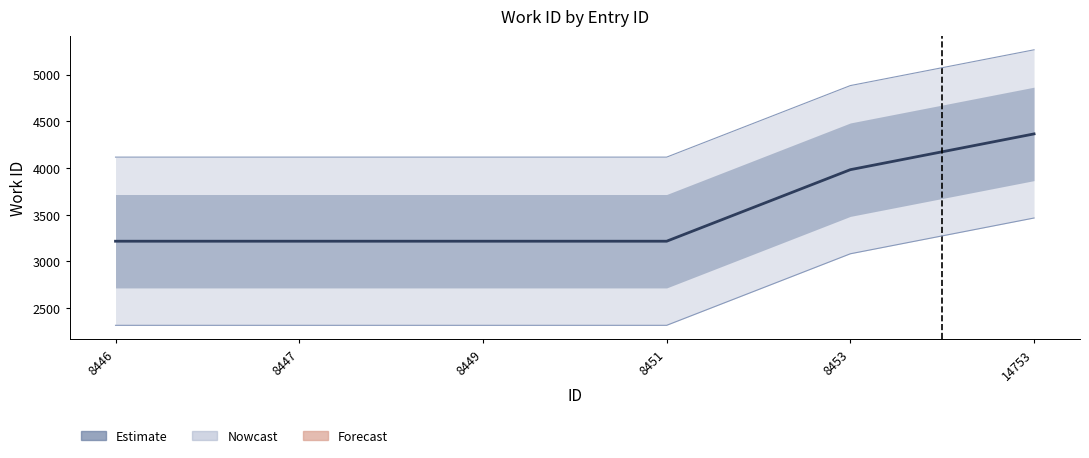

How many lines are shown in the chart?

1